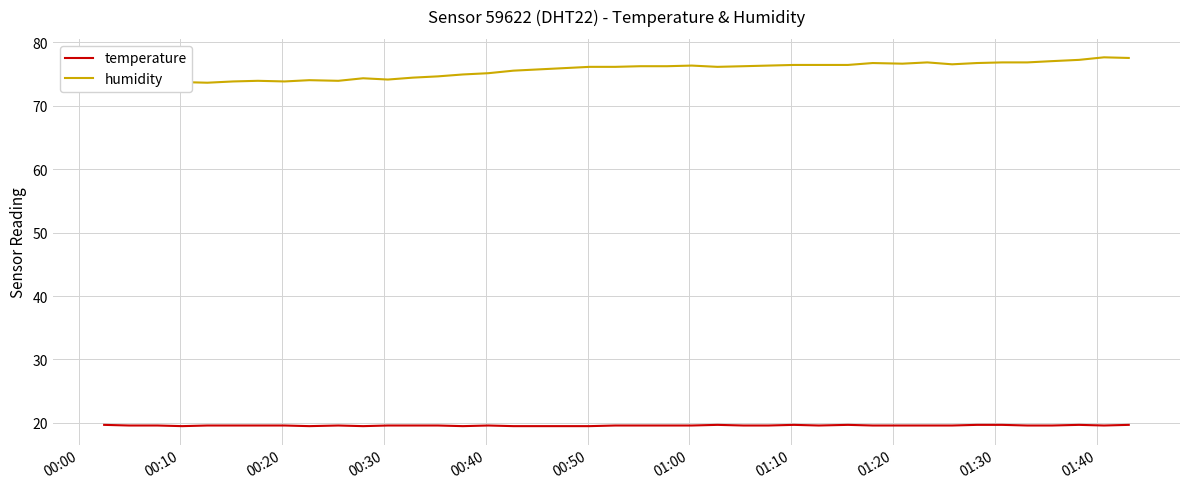

How many lines are shown in the chart?

2